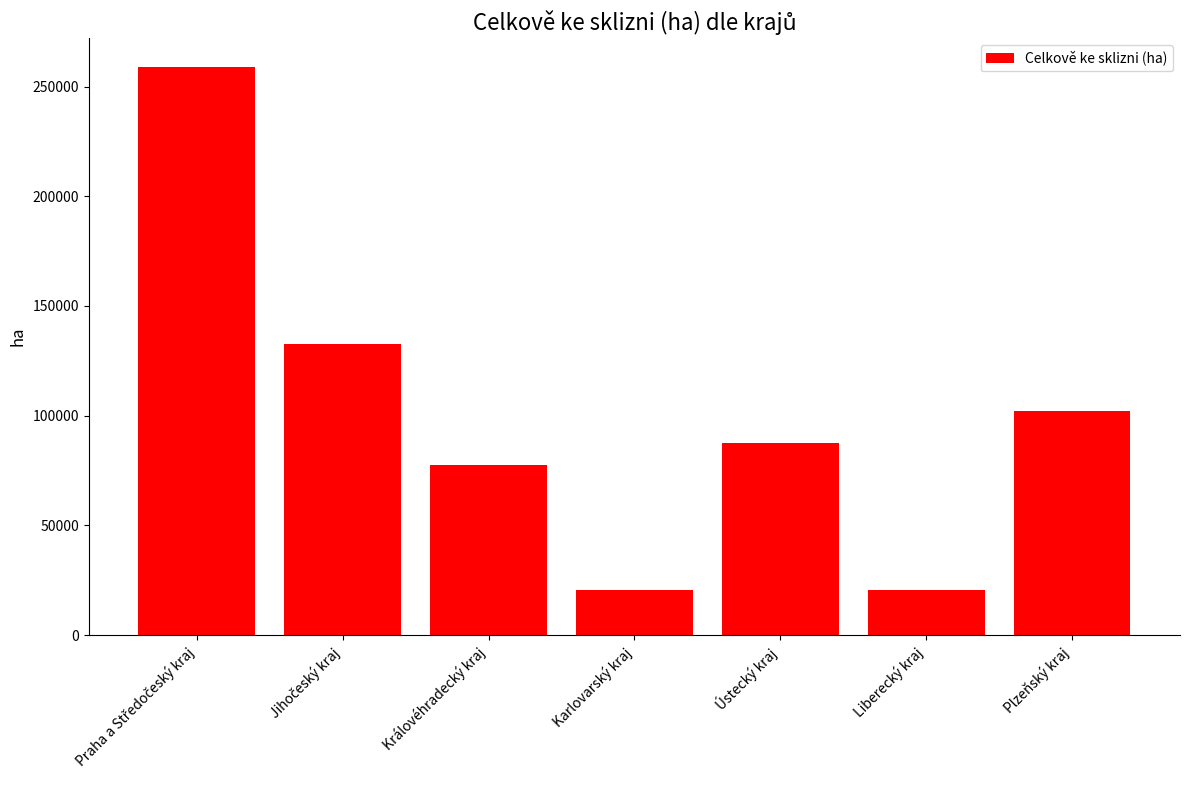

What is the greatest value displayed?

259029